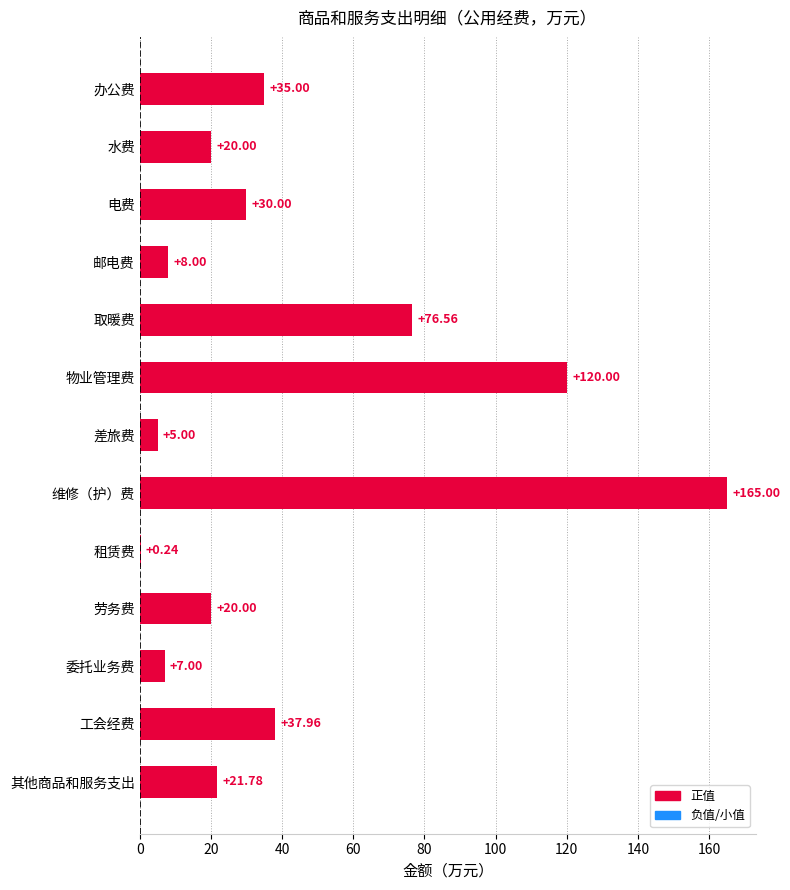

Count the number of values greater than 21.

7